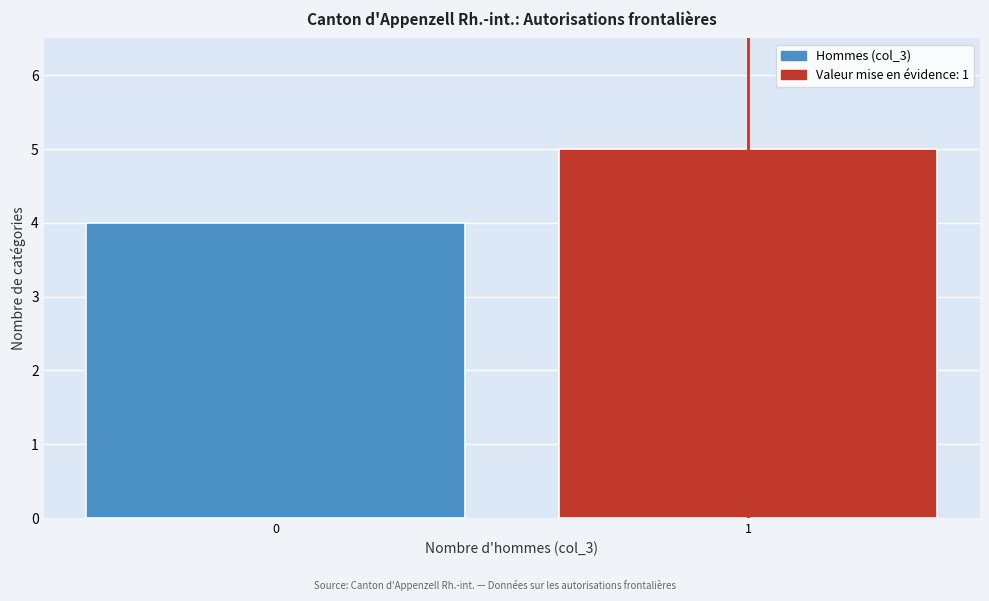

Reading right to left, what are all the values shown in this chart?

5	4